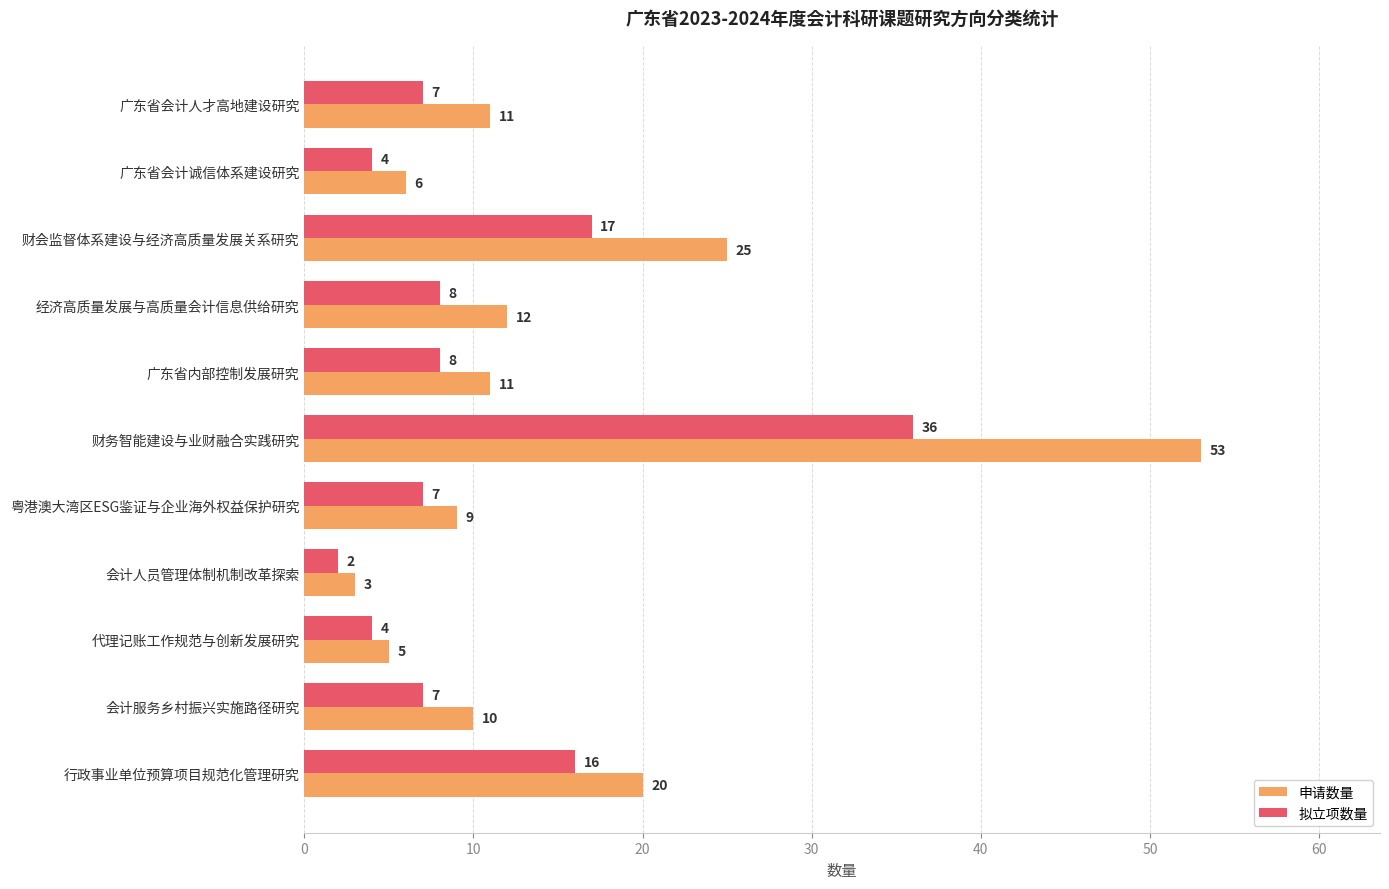

The 申请数量 series shows 28 at 行政事业单位预算项目规范化管理研究. True or false?

False